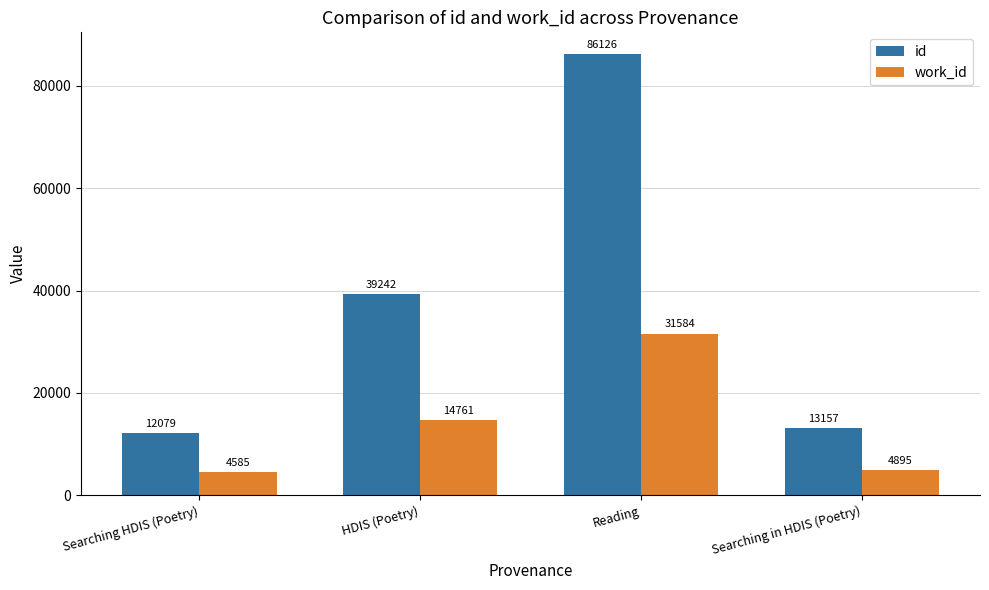

What is the difference between the highest and lowest values at Searching in HDIS (Poetry)?

8262